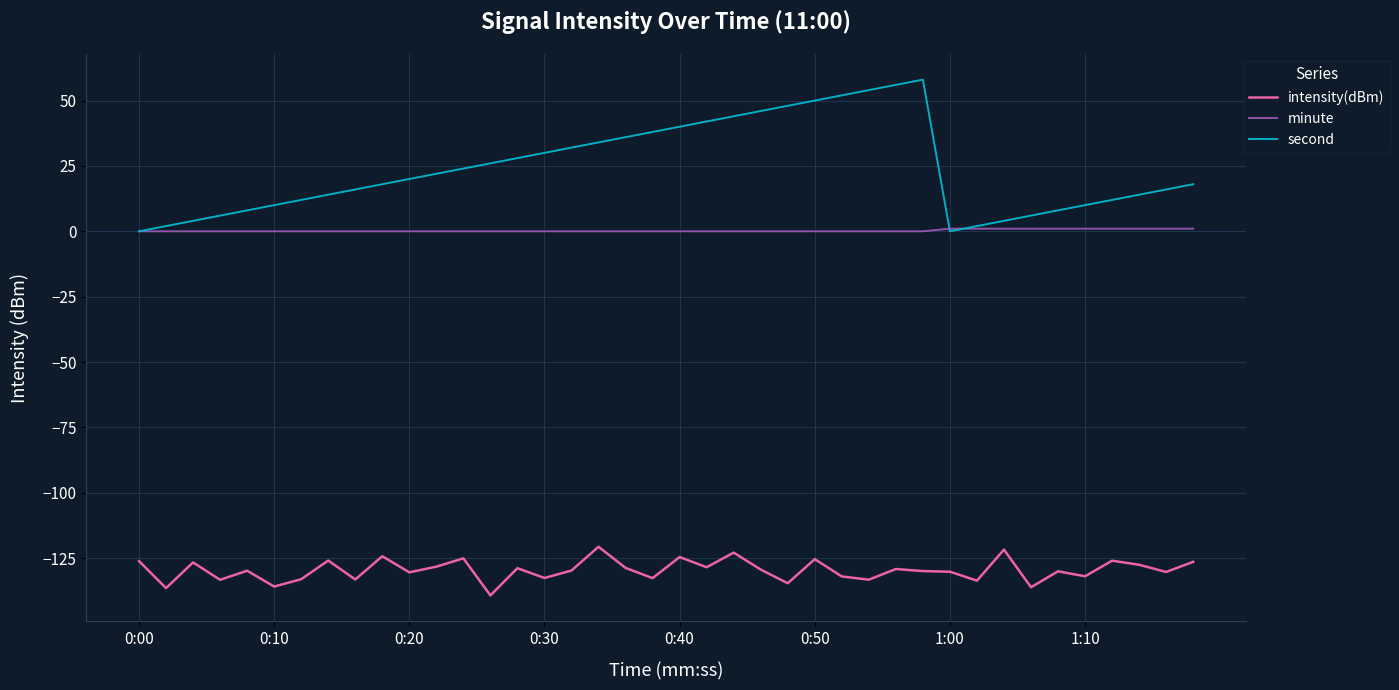

What is the minimum value shown in the chart?

-139.3